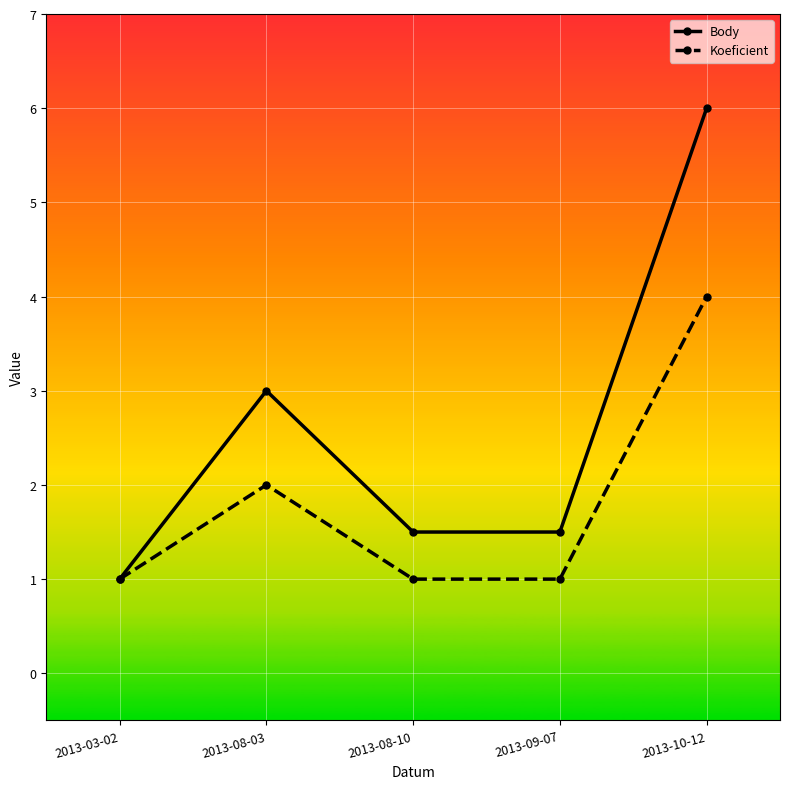

In Body, how many points are higher than both neighbors (excluding endpoints)?

1